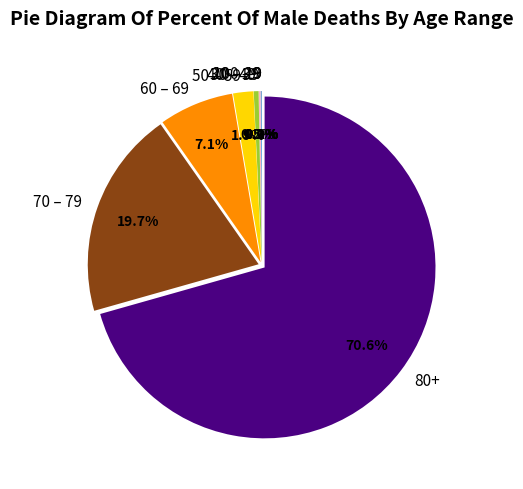

Does any single category account for the majority?

Yes